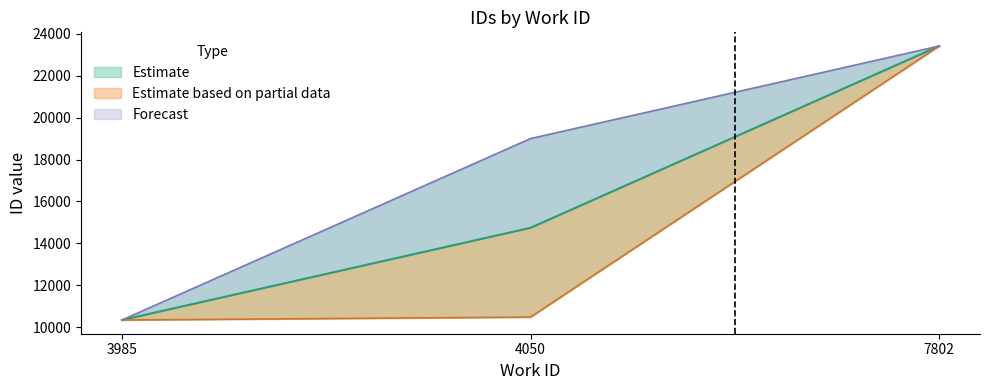

List the labels in order of Forecast value, smallest first.

3985, 4050, 7802